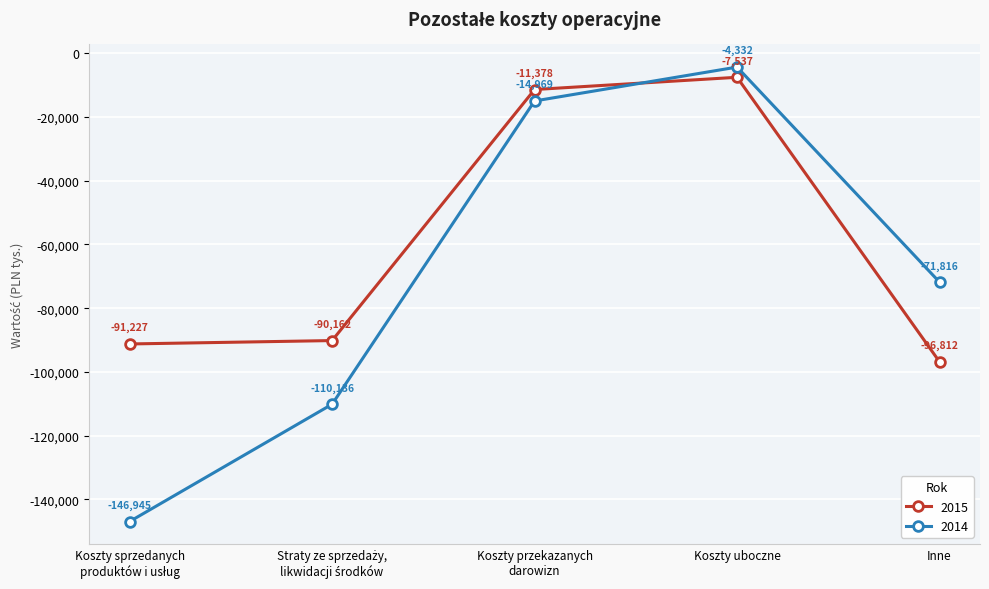

What is the difference between the highest and lowest values at Inne?

24996